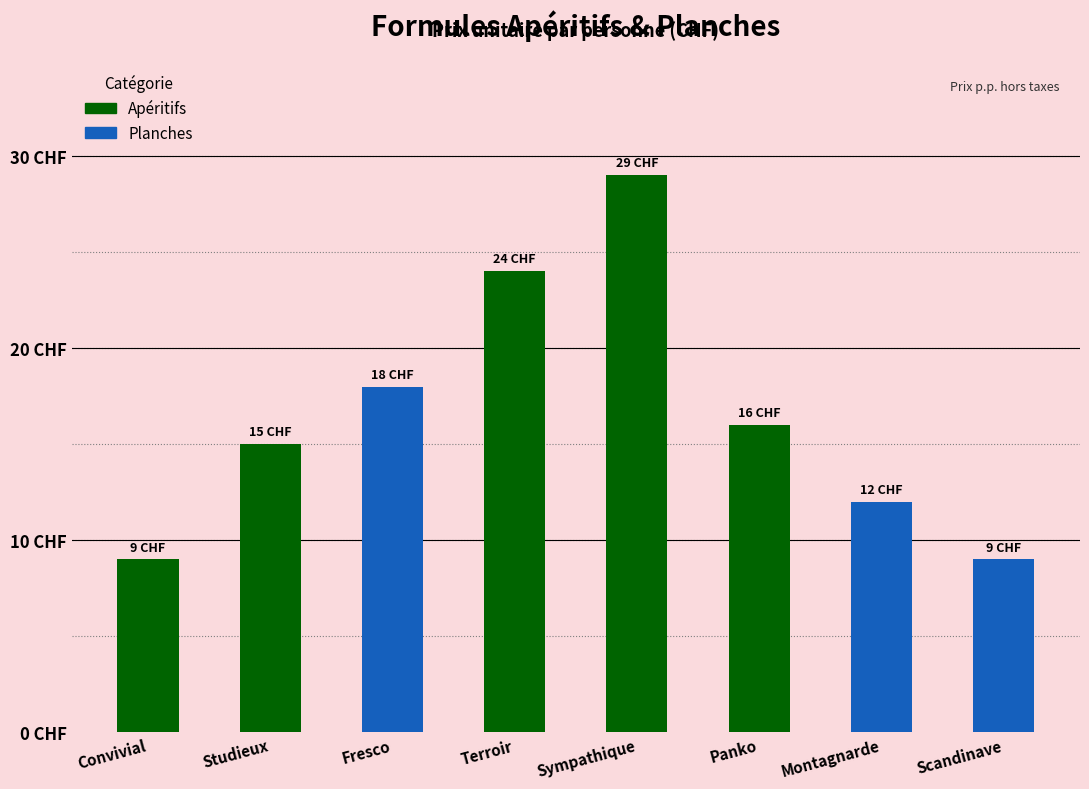

Rank the categories by value from highest to lowest.

Sympathique, Terroir, Fresco, Panko, Studieux, Montagnarde, Convivial, Scandinave